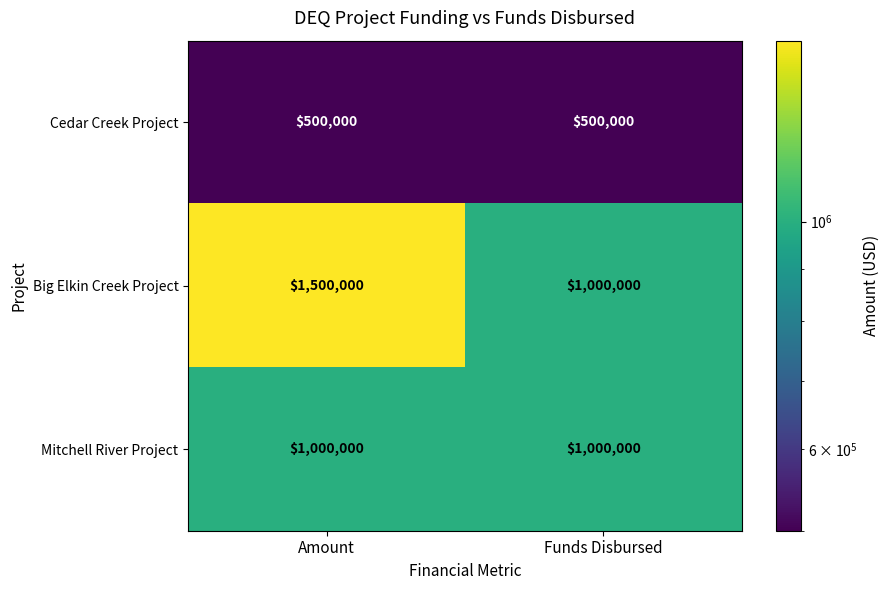

What value does the Mitchell River Project series have at Funds Disbursed?

1000000